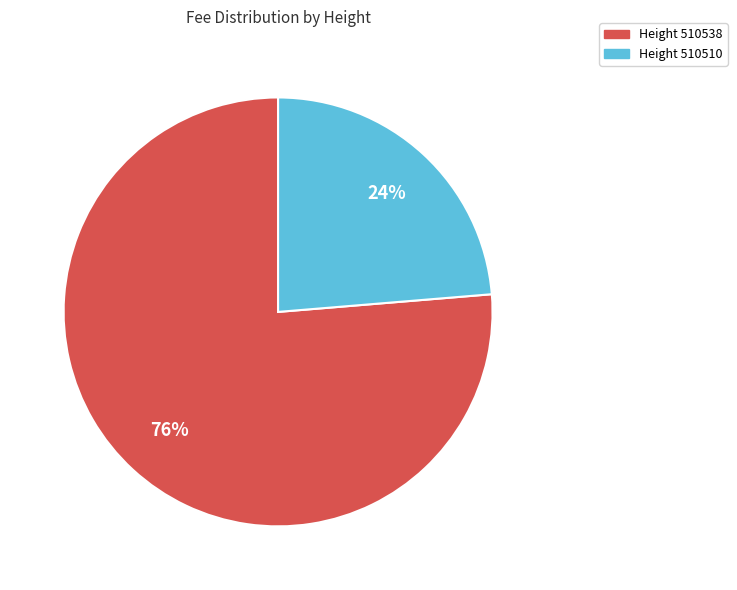

To the nearest percent, what is the average slice percentage?

50%